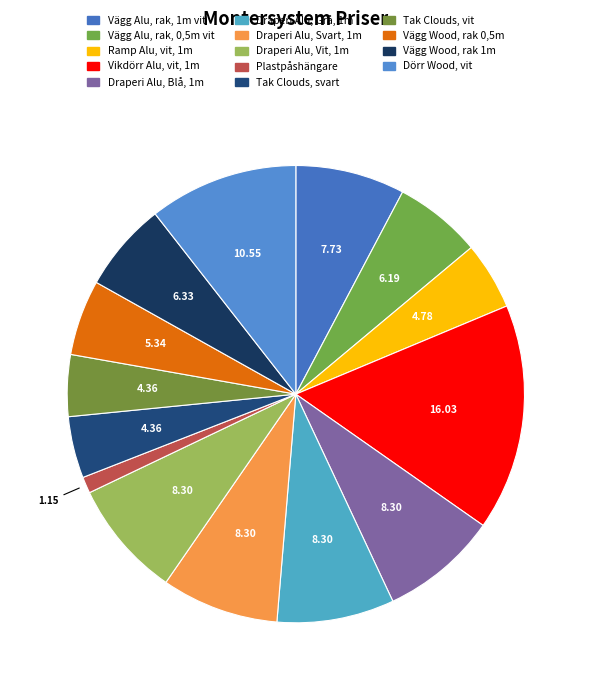

How many segments does this pie chart have?

14